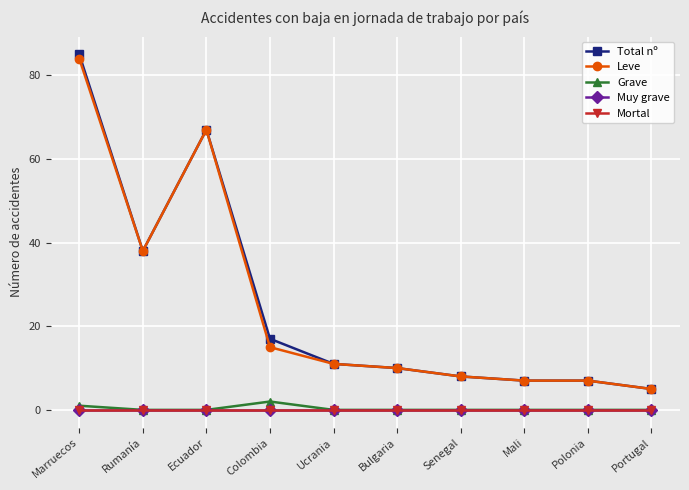

True or false: Leve and Mortal intersect in this chart.

False